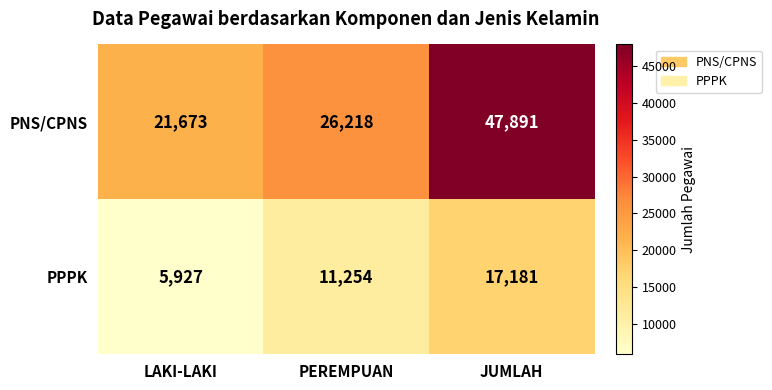

What is the difference between the highest and lowest values at LAKI-LAKI?

15746